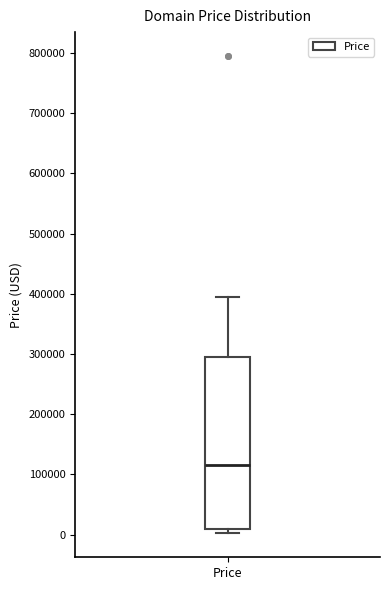

Where does the median line of the box for Price sit on the y-axis? The values are not printed on the chart, so give them approximately, as read against the axis.

110000